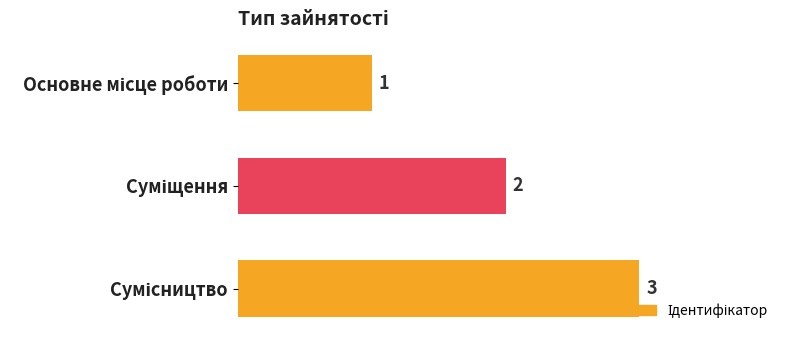

What is the value of the 2nd bar from the top?

2